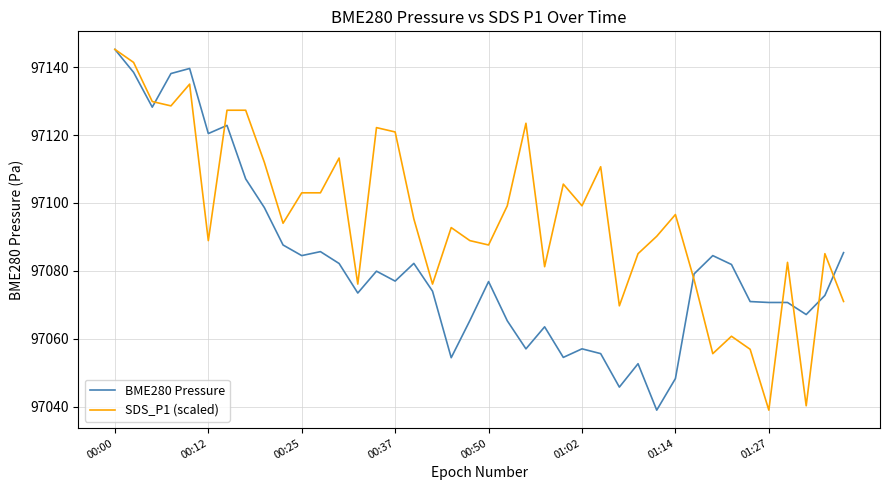

What is the minimum value shown in the chart?

97039.1